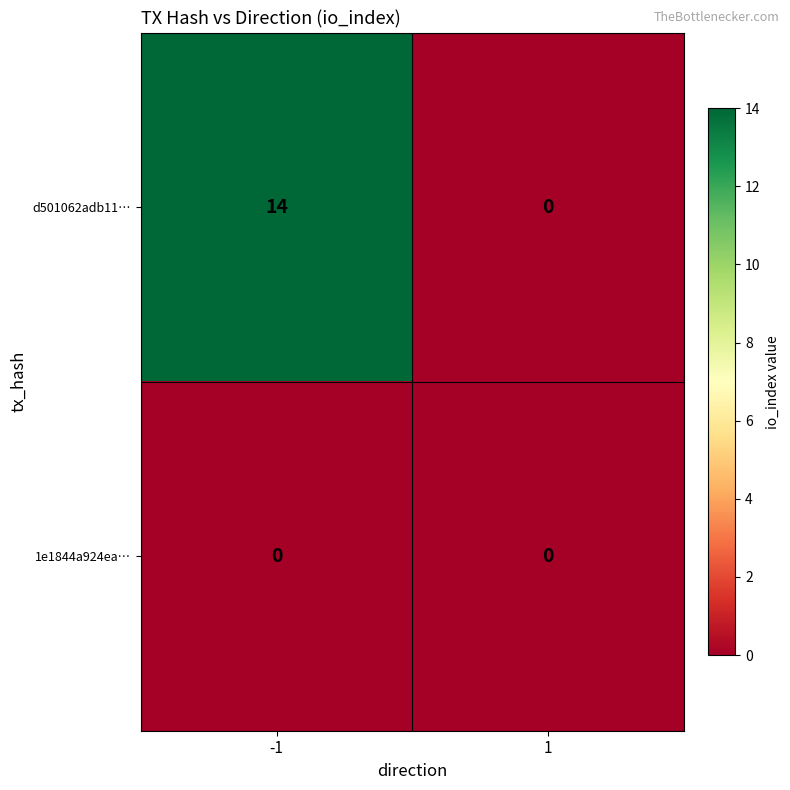

How many series are shown in this chart?

2